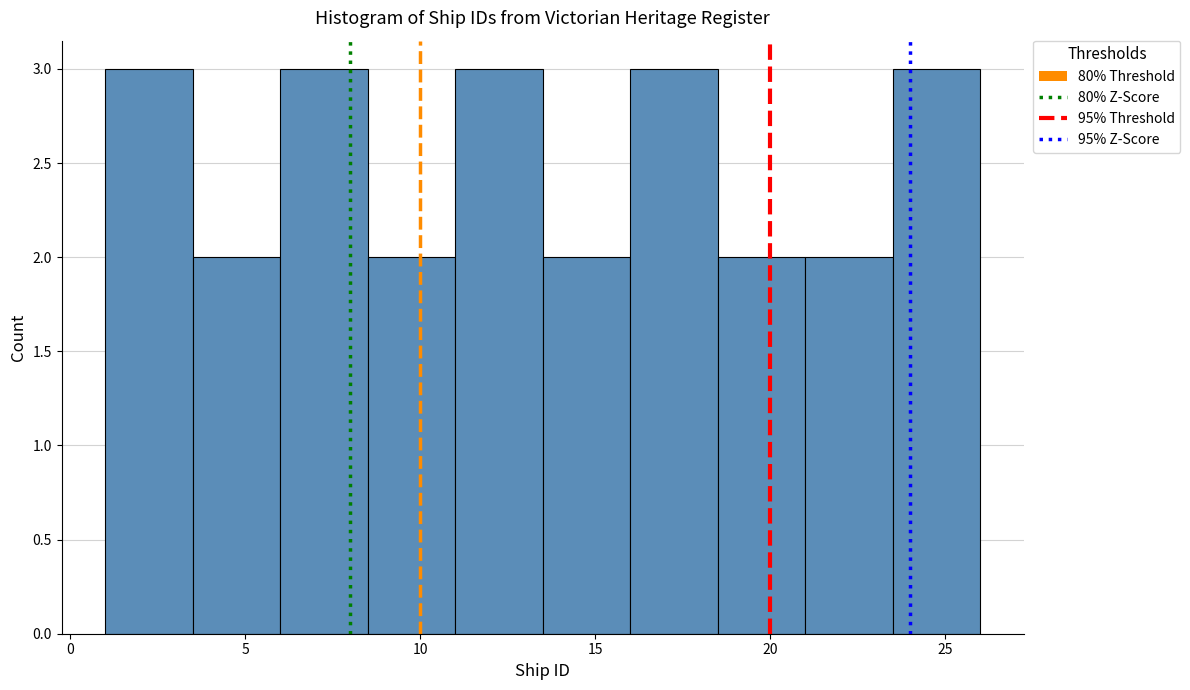

What is the height of the bar covering 11.0 to 13.5 on the x-axis? The values are not printed on the chart, so give them approximately, as read against the axis.

3